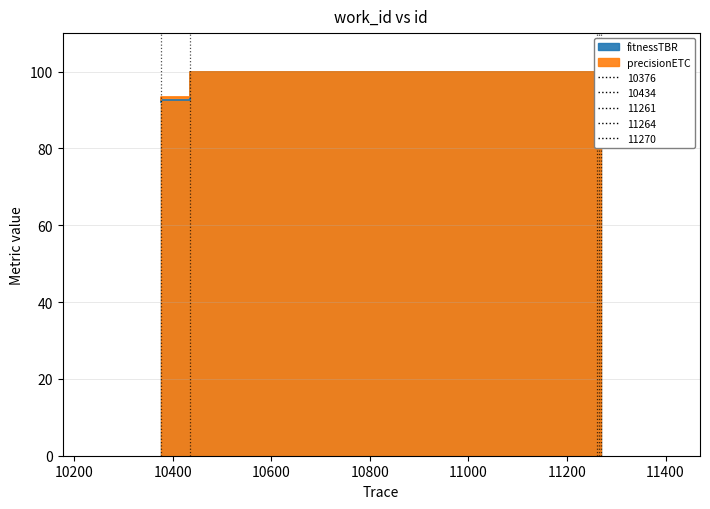

What is the greatest value displayed?

100.0